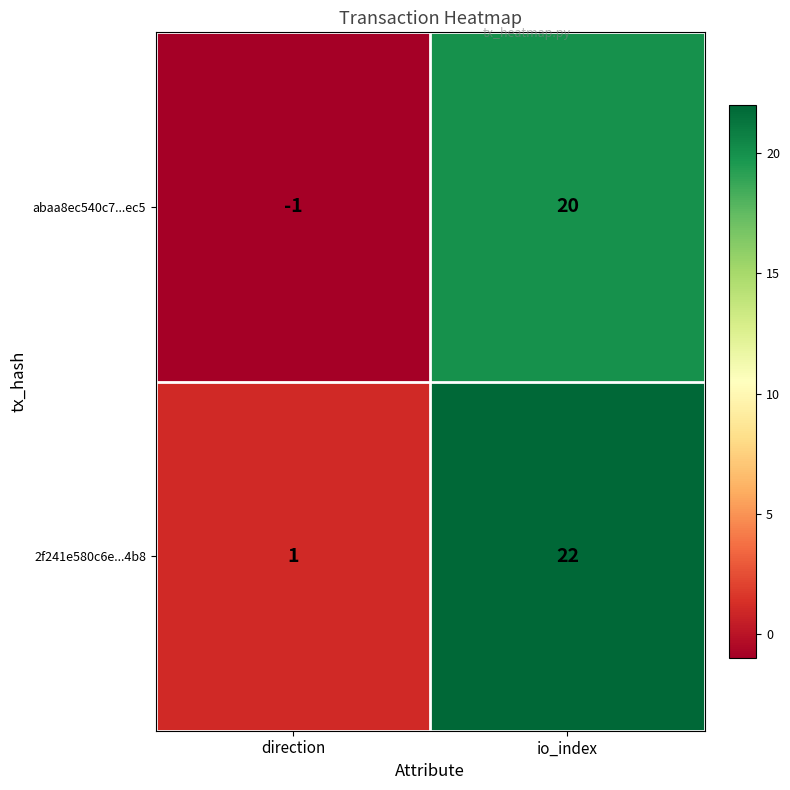

What is the difference between the maximum and minimum values in the 2f241e580c6e...4b8 series?

21